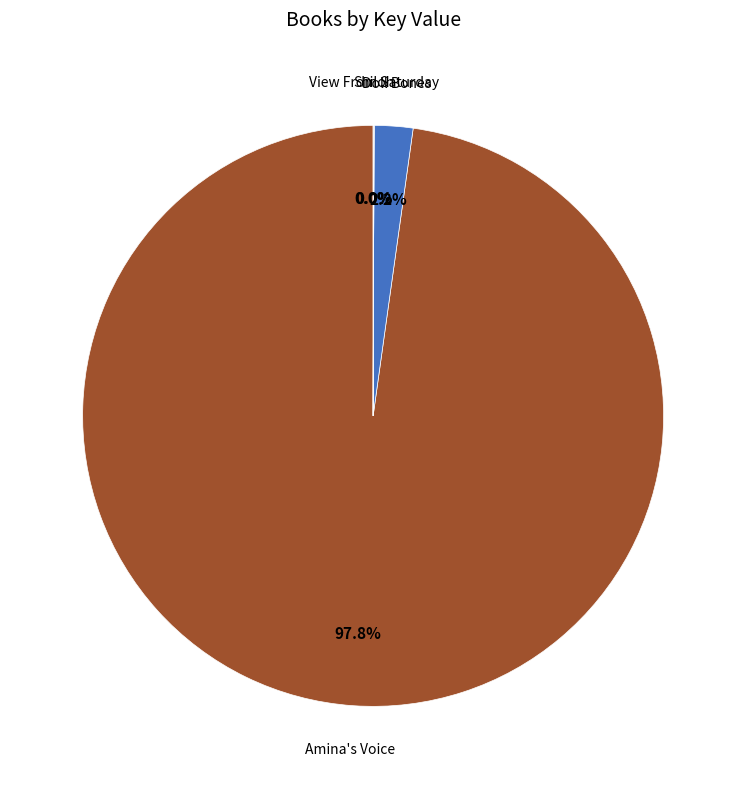

Which has a higher value, Amina's Voice or Doll Bones?

Amina's Voice